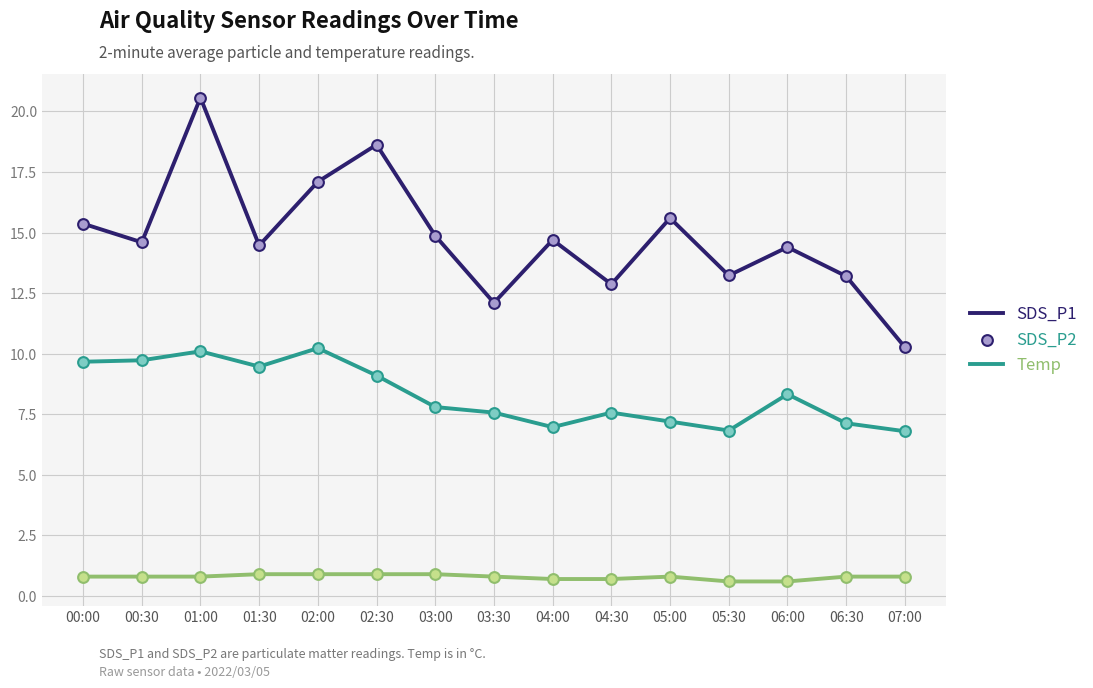

What are all the series names shown in the legend?

SDS_P1, SDS_P2, Temp